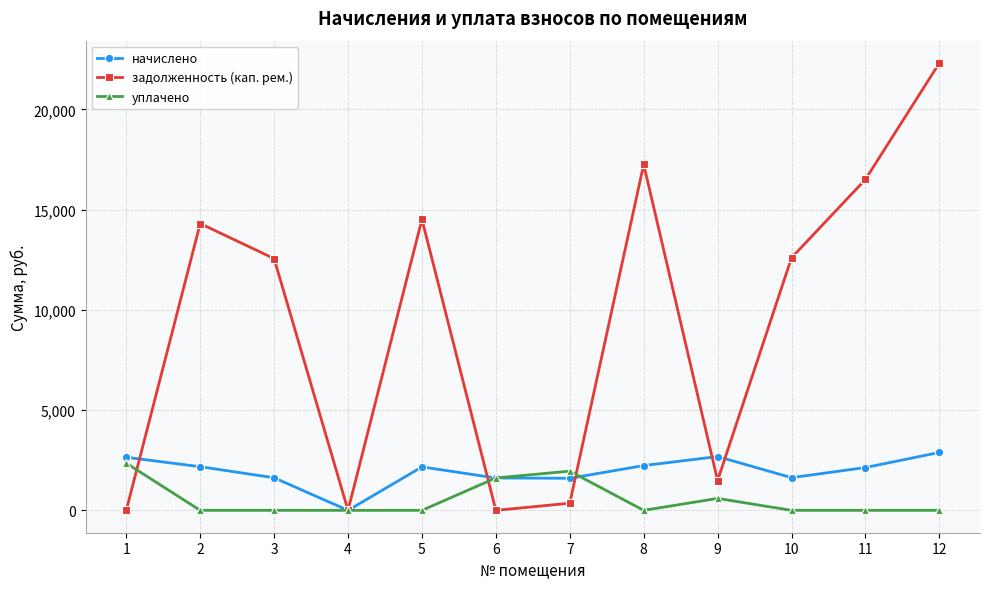

What is the difference between the second highest and minimum values in the уплачено series?

1956.0